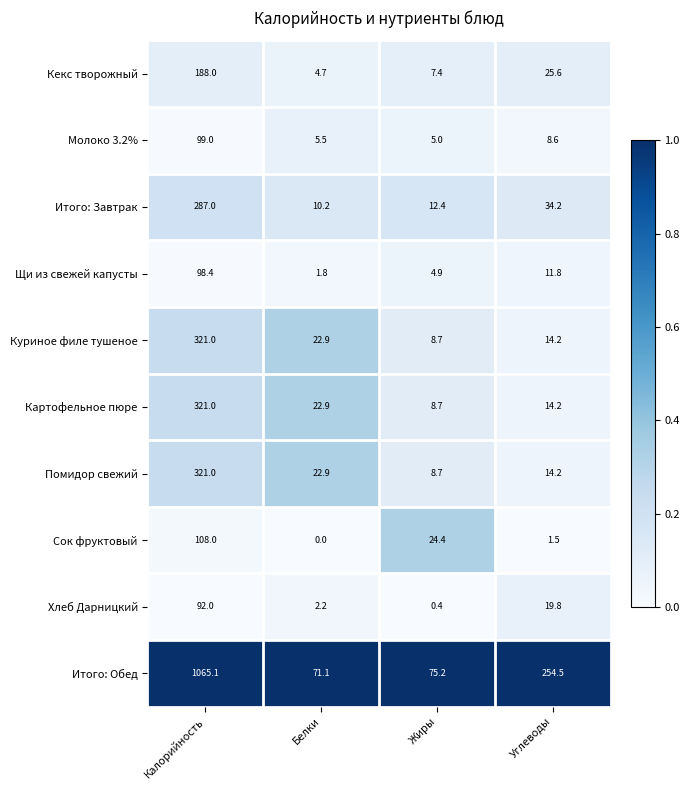

Rank the categories by Сок фруктовый value from highest to lowest.

Калорийность, Жиры, Углеводы, Белки